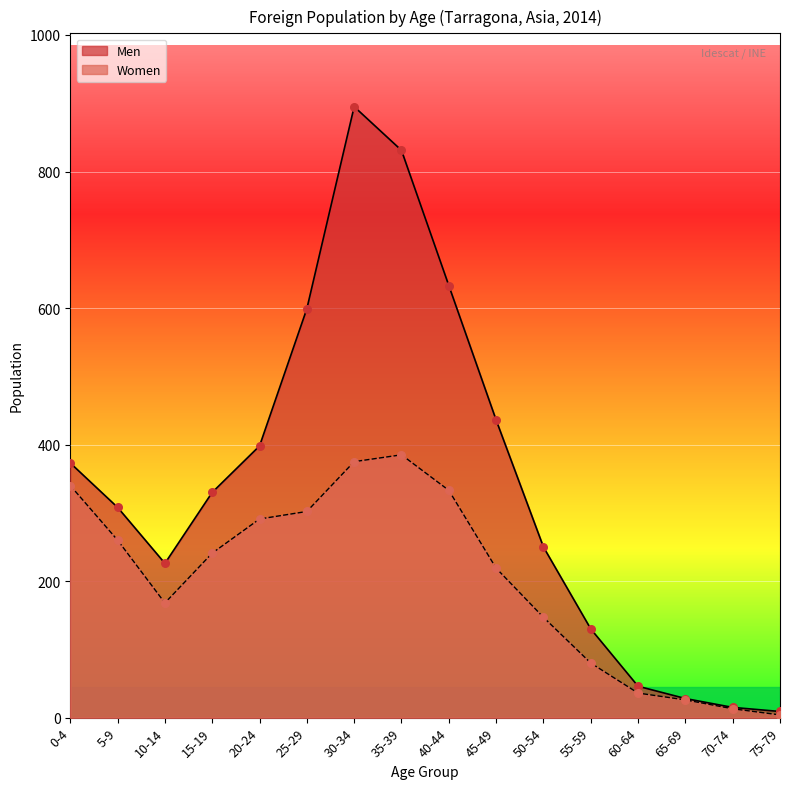

What are all the series names shown in the legend?

Men, Women